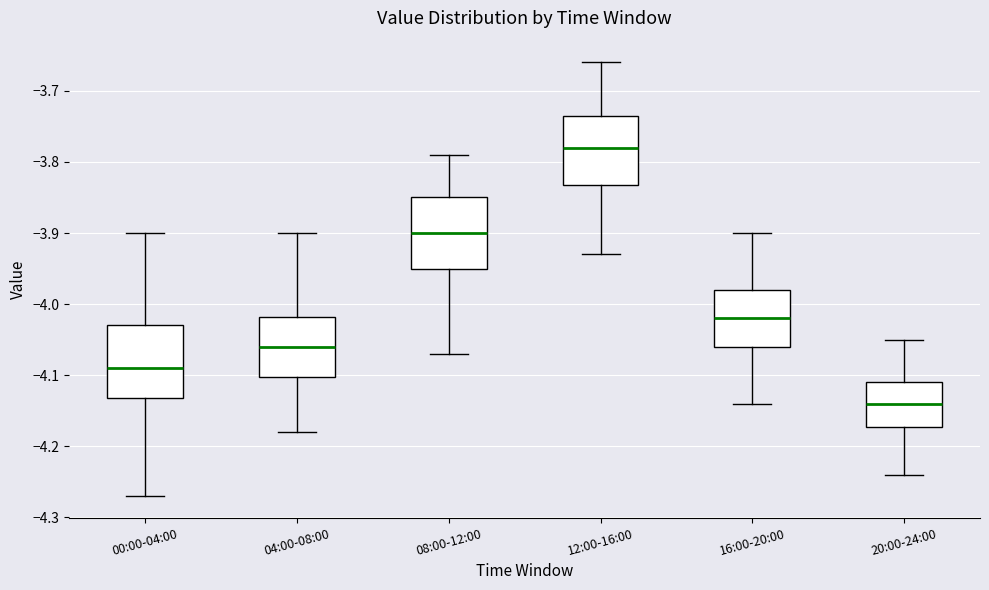

Which box has the lowest median line?

20:00-24:00